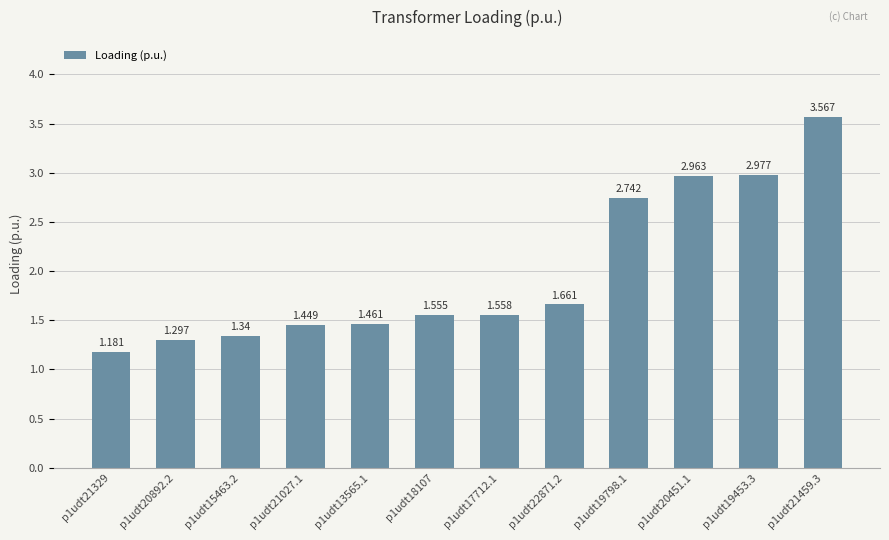

How many bars are there in total?

12